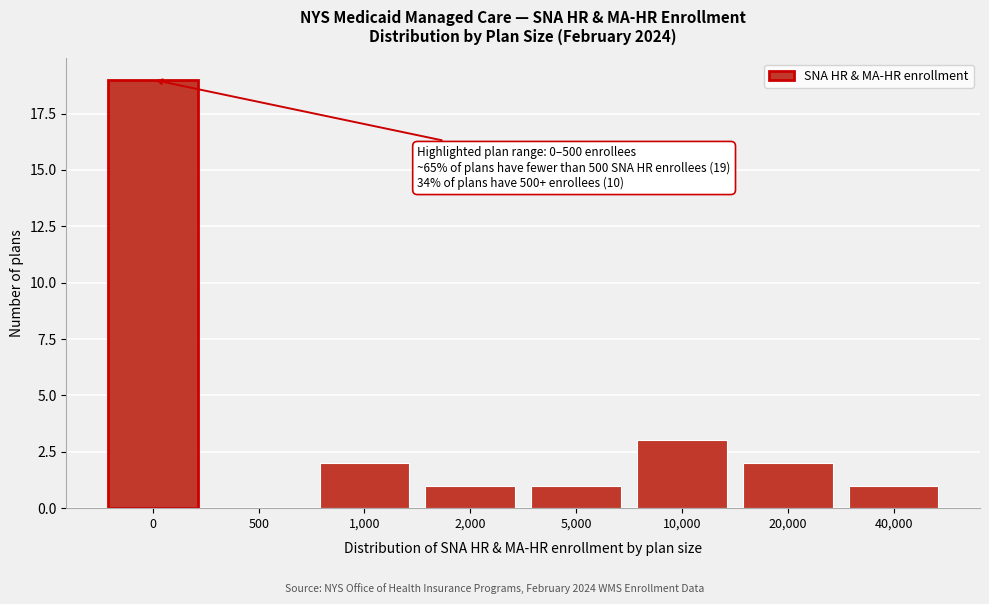

Reading right to left, transcribe all the data shown in this chart.

40,000=1	20,000=2	10,000=3	5,000=1	2,000=1	1,000=2	500=0	0=19